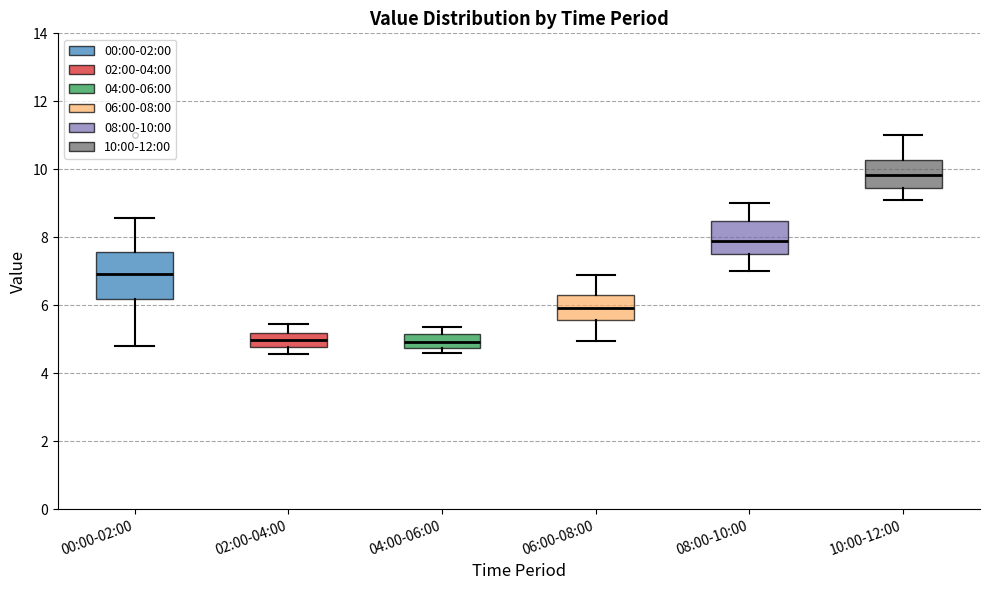

Reading left to right, read every box against the y-axis: the position of its median line, the range the box covers, and the ends of its whiskers. The values are not printed on the chart, so give them approximately, as read against the axis.

00:00-02:00: median 7.0, box 6.2 to 7.6, whiskers 4.8 to 8.6
02:00-04:00: median 5.0, box 4.8 to 5.2, whiskers 4.6 to 5.4
04:00-06:00: median 5.0, box 4.8 to 5.2, whiskers 4.6 to 5.4
06:00-08:00: median 6.0, box 5.6 to 6.2, whiskers 5.0 to 7.0
08:00-10:00: median 7.8, box 7.6 to 8.4, whiskers 7.0 to 9.0
10:00-12:00: median 9.8, box 9.4 to 10.2, whiskers 9.2 to 11.0